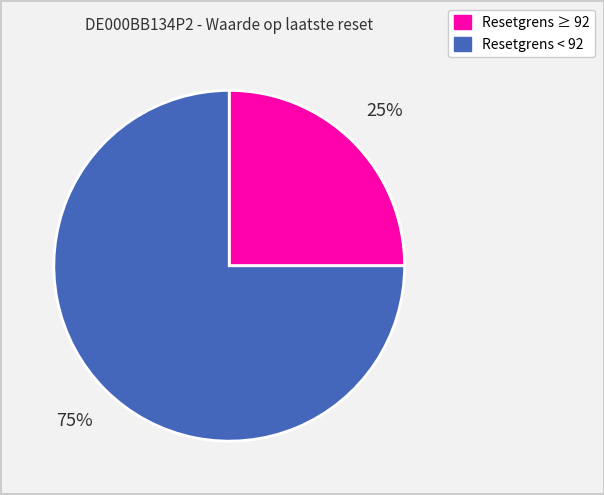

Is there a majority slice in this chart?

Yes